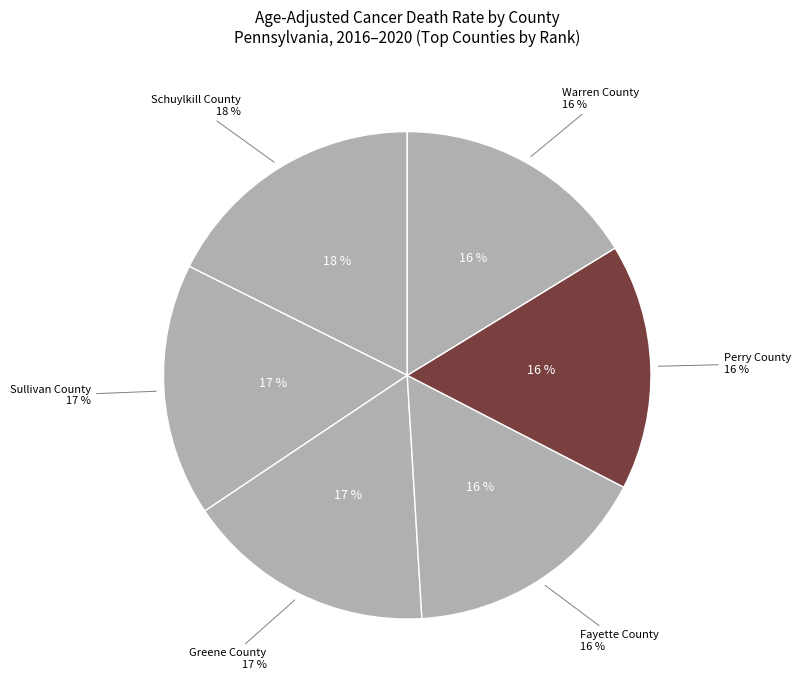

Does any single category account for the majority?

No